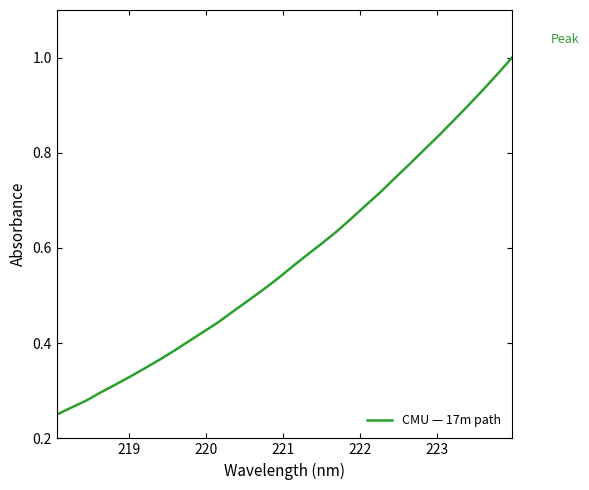

What is the difference between the maximum and minimum values?

0.8